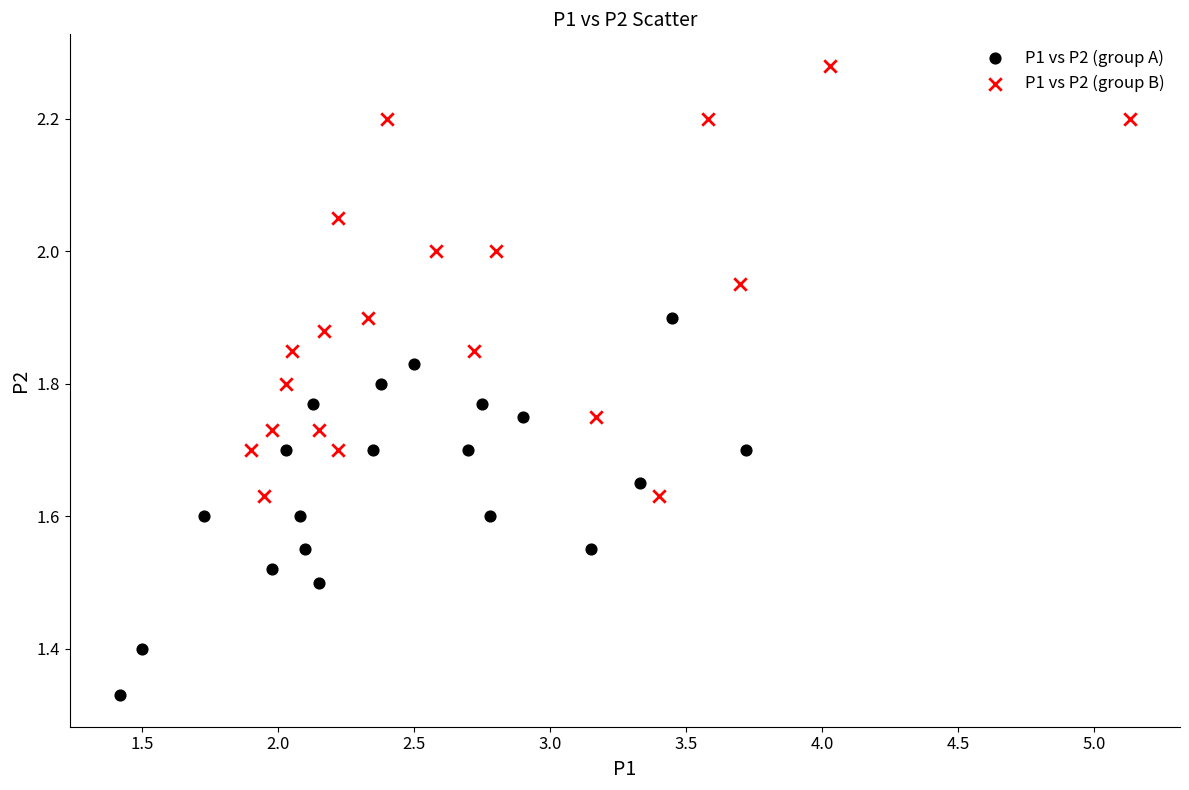

Which series contains the lowest Y value?

P1 vs P2 (group A)